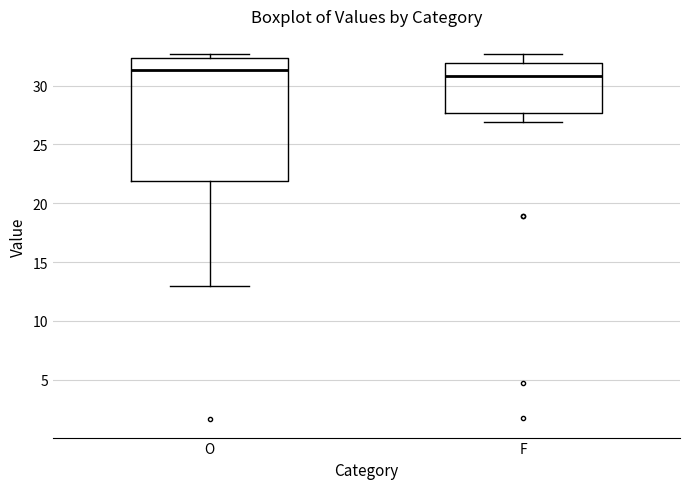

Where does the lower whisker of the box for O end on the y-axis? The values are not printed on the chart, so give them approximately, as read against the axis.

13.0